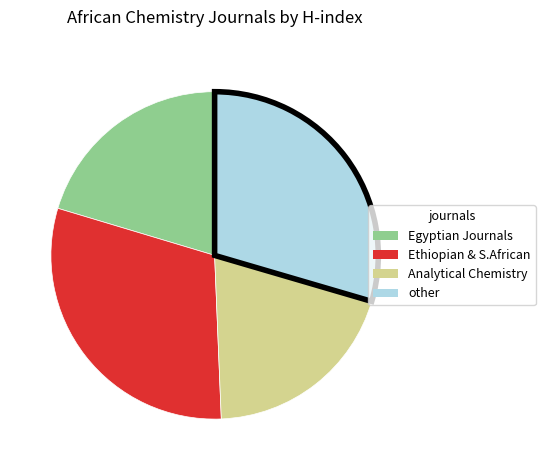

Combined, do Analytical Chemistry and Ethiopian & S.African account for over 50%?

Yes